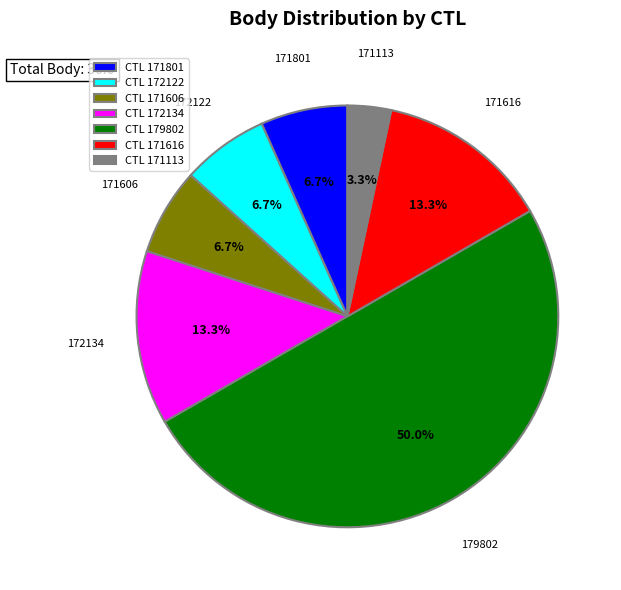

Which has a higher value, CTL 171606 or CTL 171113?

CTL 171606